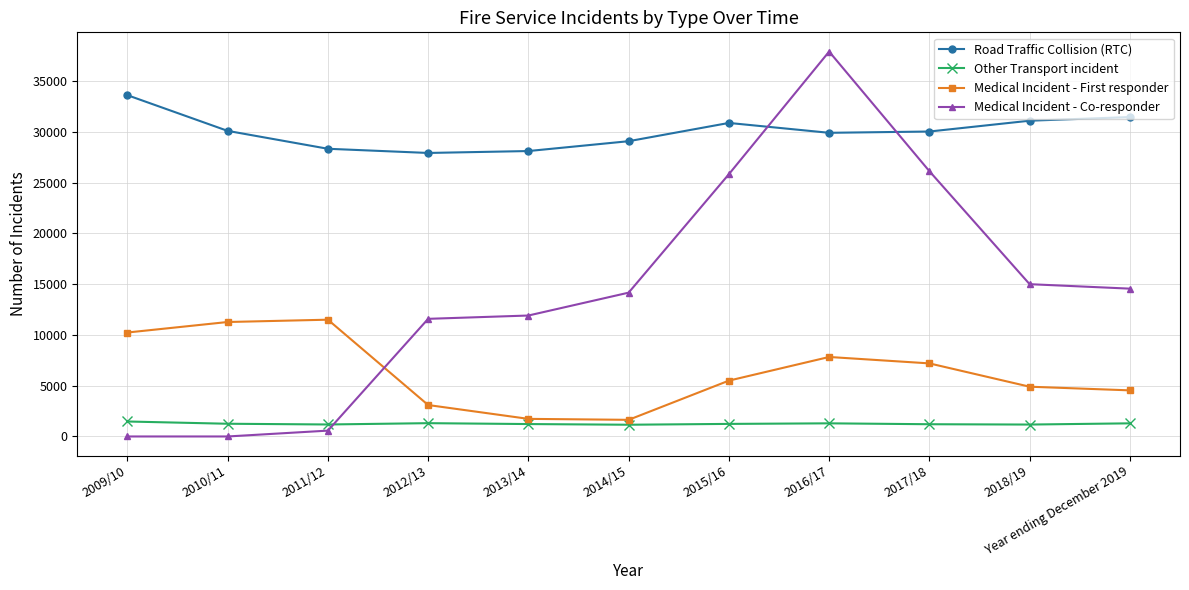

What are all the series names shown in the legend?

Road Traffic Collision (RTC), Other Transport incident, Medical Incident - First responder, Medical Incident - Co-responder